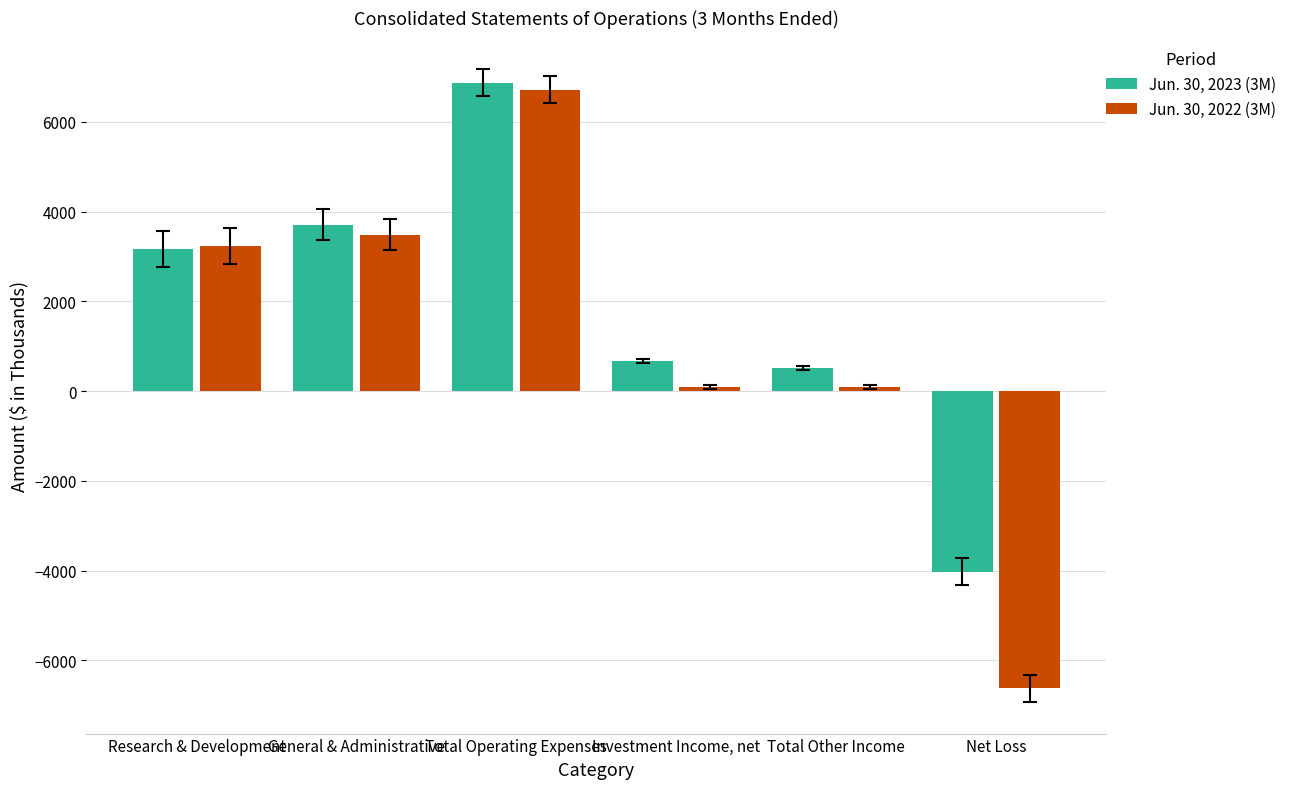

The value of Jun. 30, 2022 (3M) at Total Operating Expenses is 2548. True or false?

False